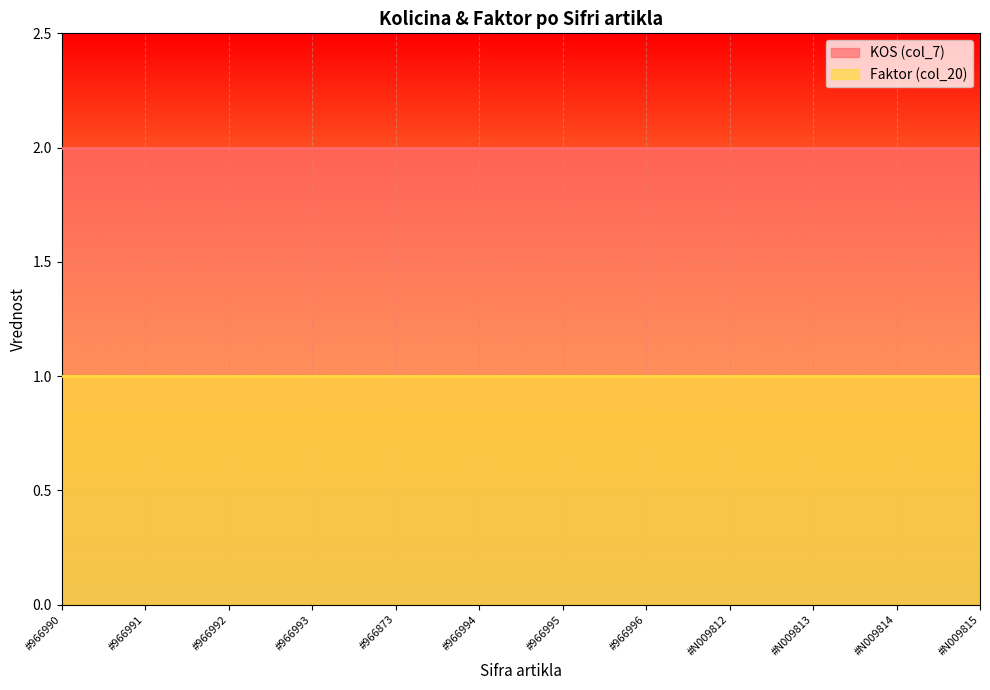

What is the maximum value shown in the chart?

2